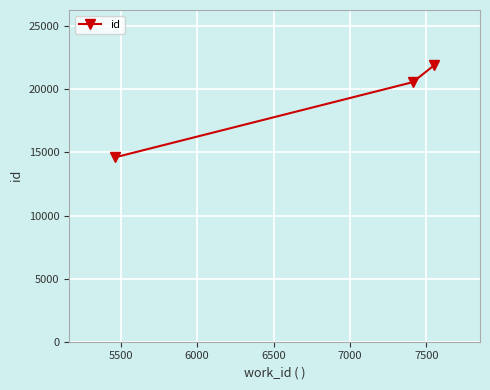

What is the smallest value displayed?

14609